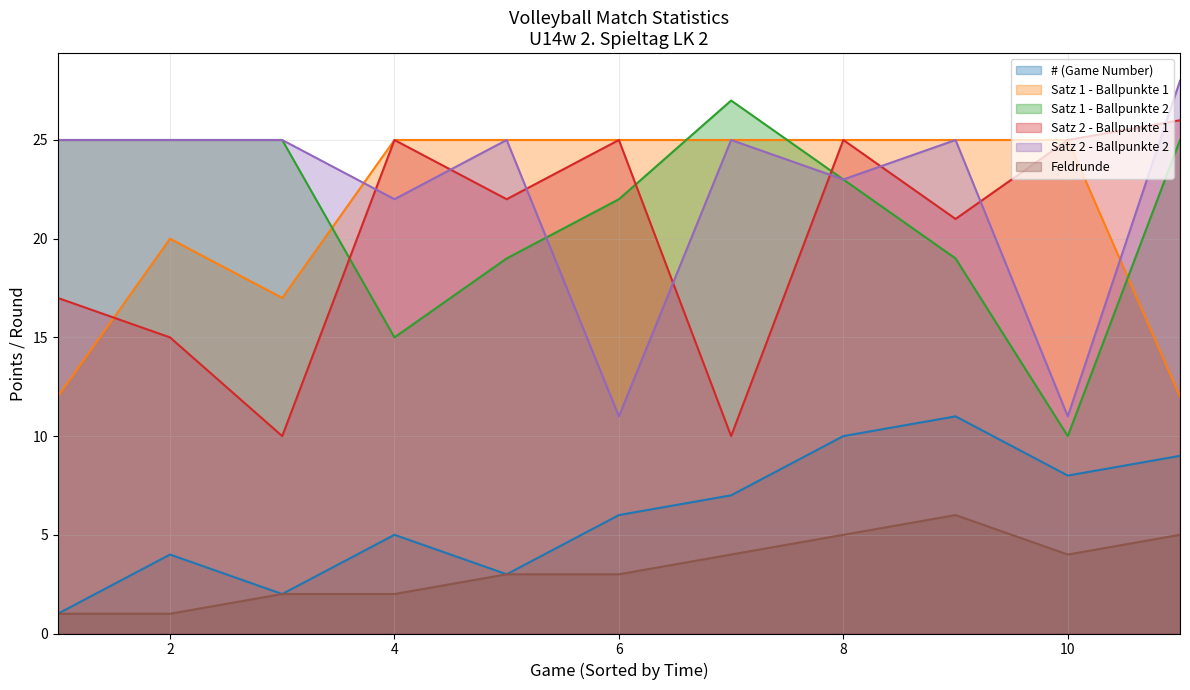

At which label does Feldrunde first exceed 3?

7